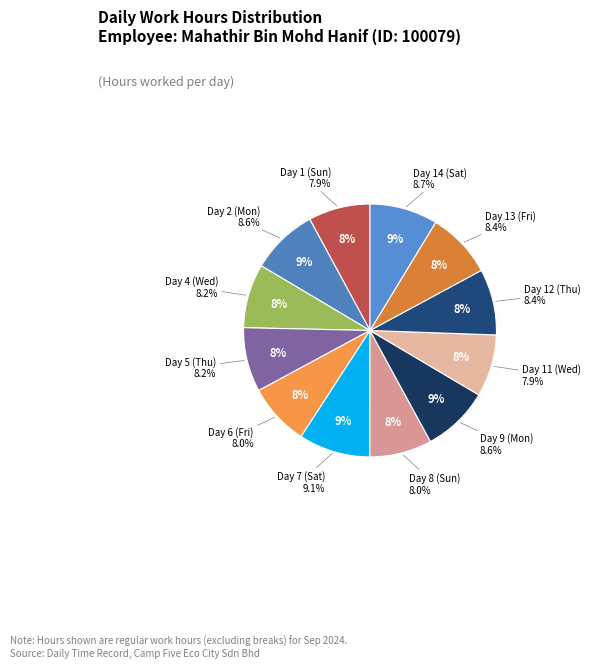

Rank the categories by value from lowest to highest.

Day 1 (Sun), Day 11 (Wed), Day 6 (Fri), Day 8 (Sun), Day 4 (Wed), Day 5 (Thu), Day 13 (Fri), Day 12 (Thu), Day 9 (Mon), Day 2 (Mon), Day 14 (Sat), Day 7 (Sat)